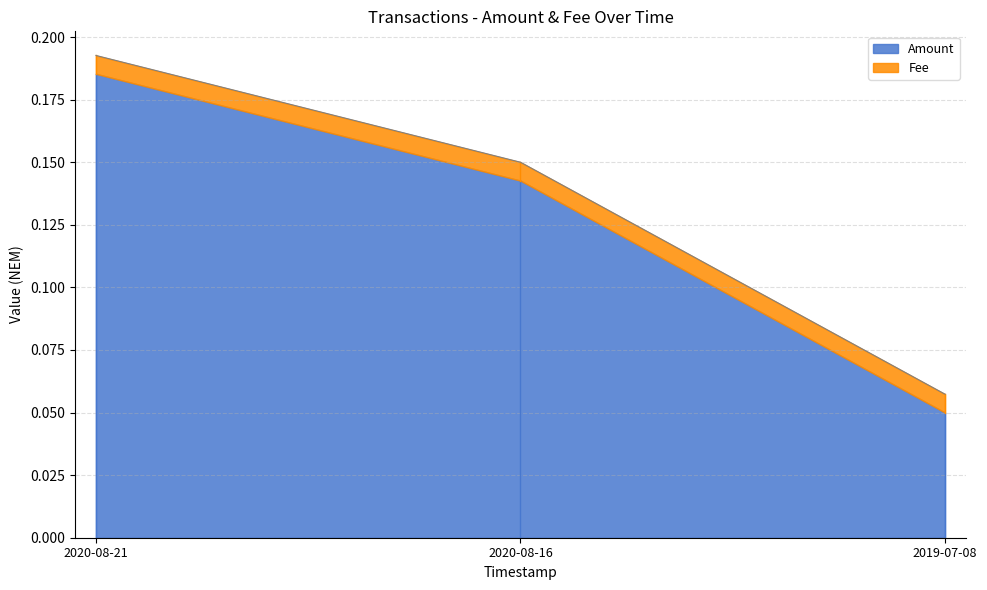

Is it true that the value at 2020-08-21 is 0.1?

False